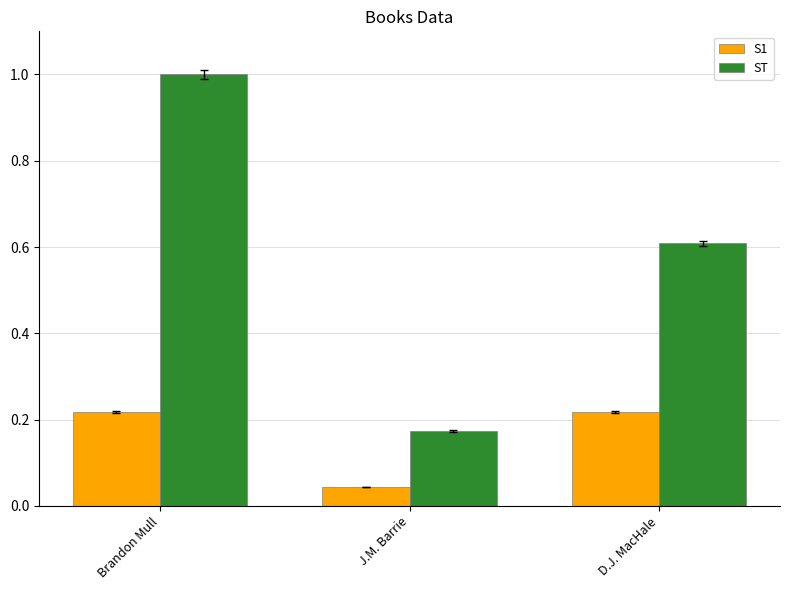

Rank the series by their average value, from lowest to highest.

S1, ST